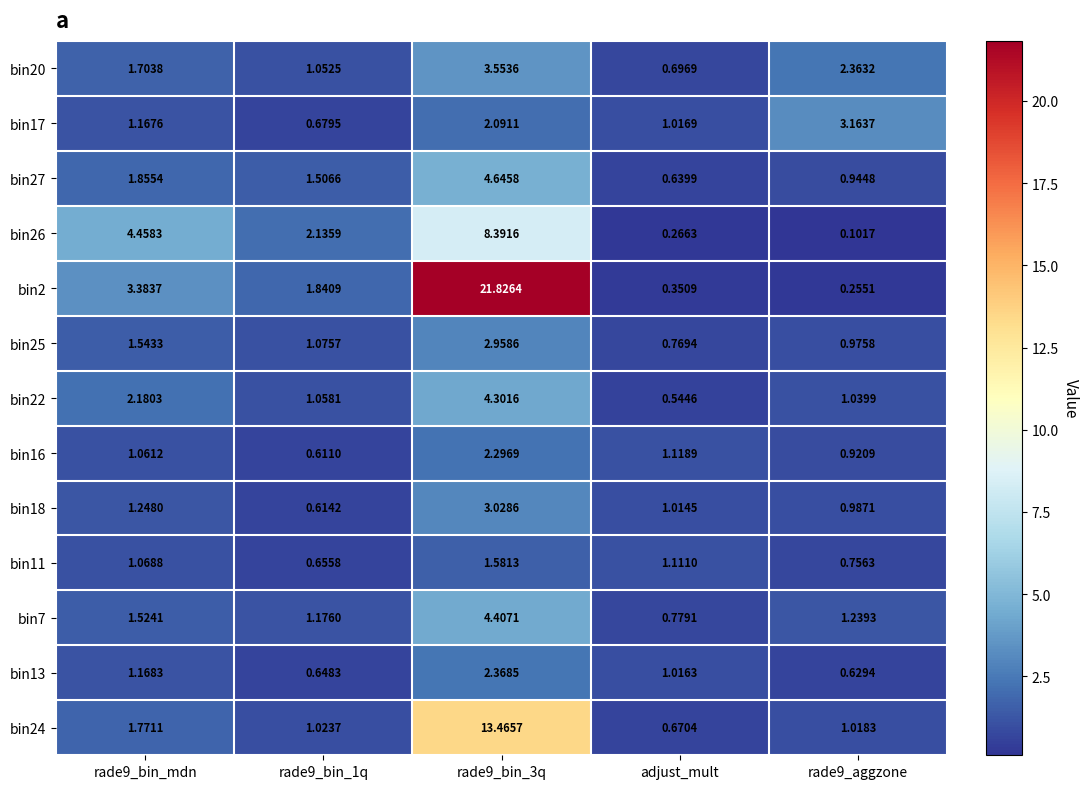

At rade9_bin_3q, list the series in order from smallest to largest.

bin11, bin17, bin16, bin13, bin25, bin18, bin20, bin22, bin7, bin27, bin26, bin24, bin2